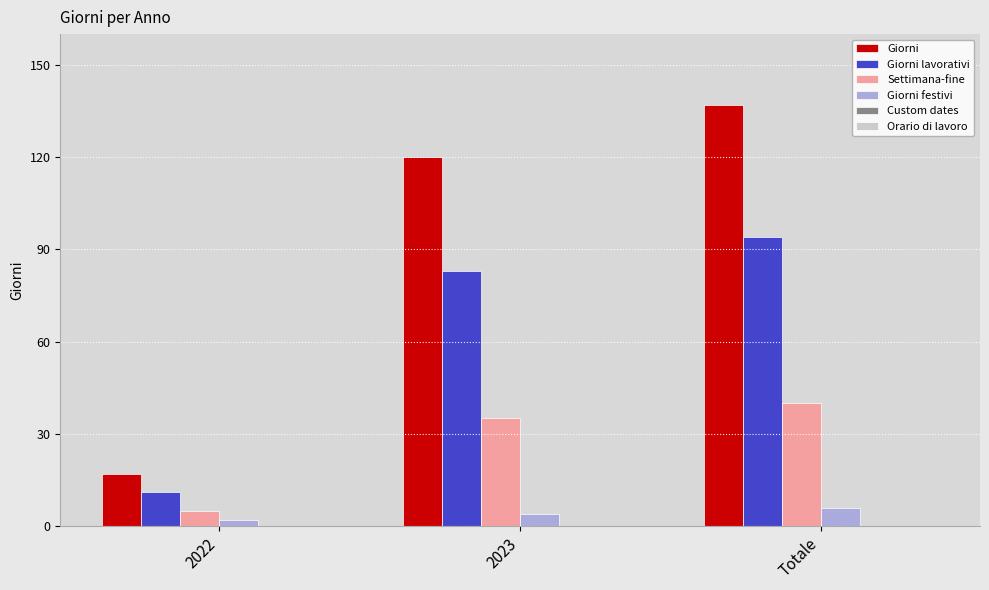

What is the approximate value of Giorni festivi at 2023?

4